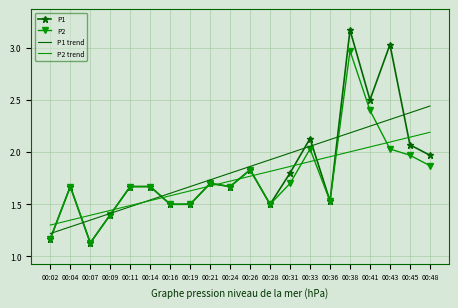

True or false: P1 trend has a value of 1.8 at 00:04.

False